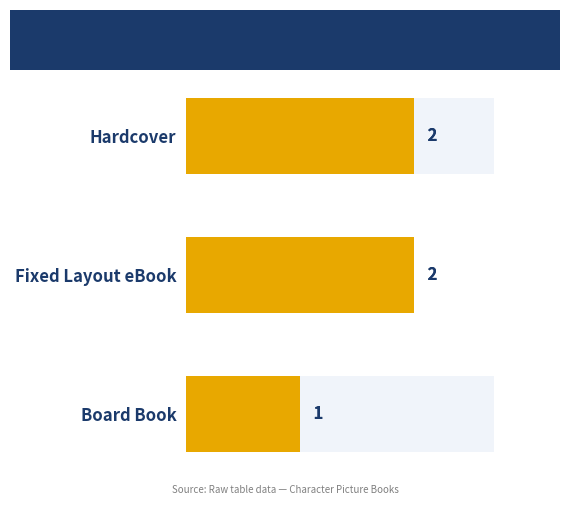

Does the chart contain stacked bars?

No